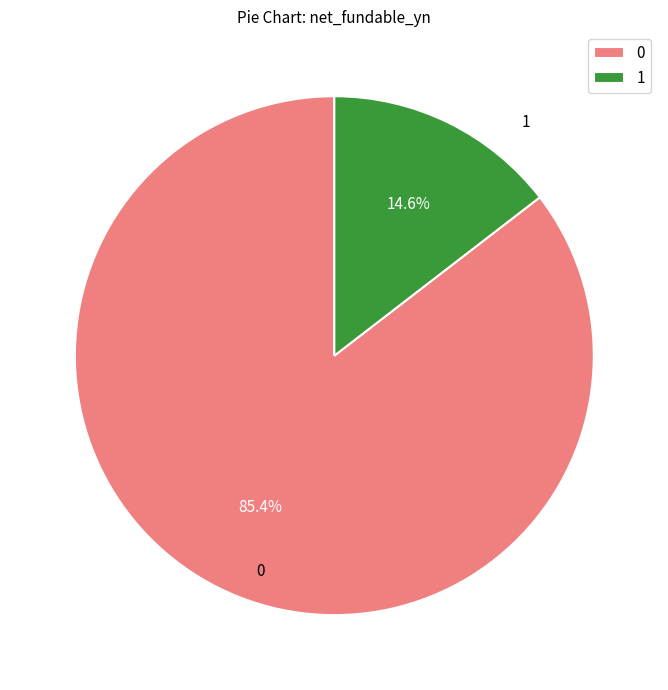

How much of the chart is everything except 1?

85.4%